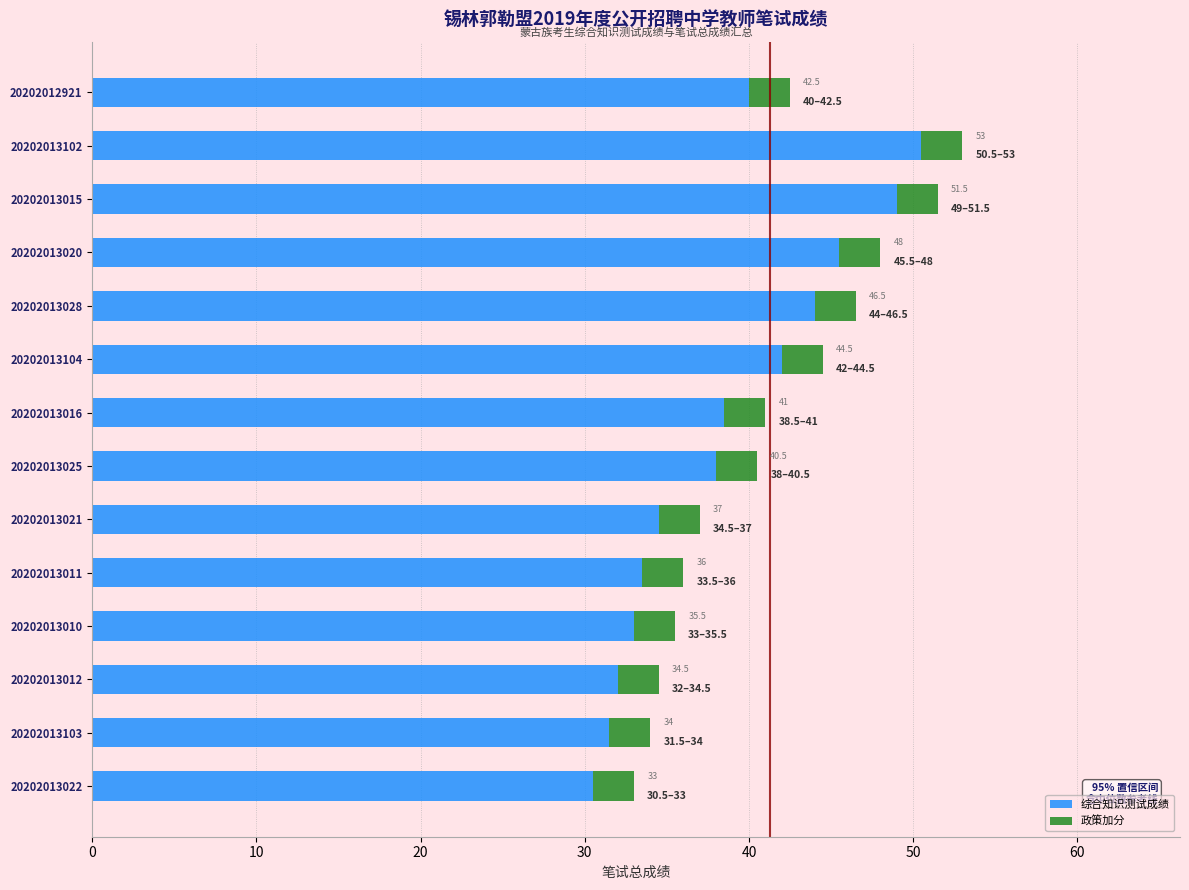

What are all the series names shown in the legend?

综合知识测试成绩, 政策加分